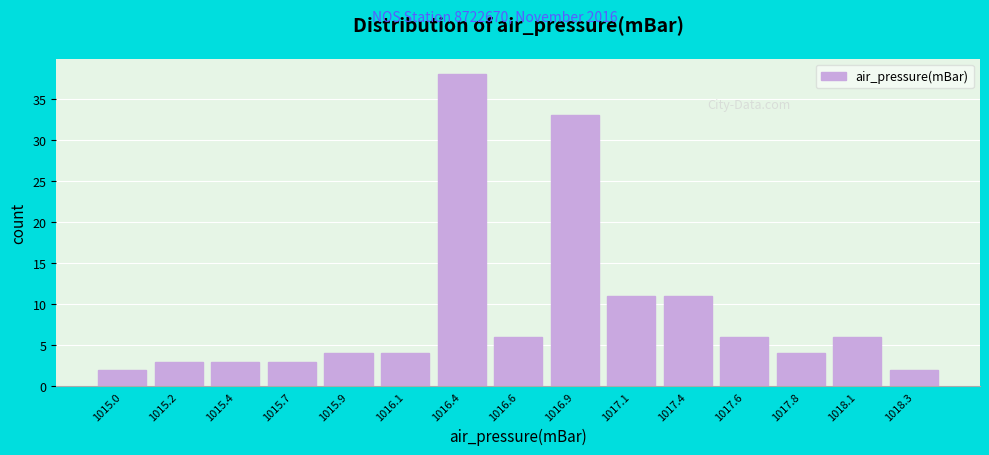

Reading left to right, extract all data points from this chart.

1015.0=2	1015.2=3	1015.4=3	1015.7=3	1015.9=4	1016.1=4	1016.4=38	1016.6=6	1016.9=33	1017.1=11	1017.4=11	1017.6=6	1017.8=4	1018.1=6	1018.3=2